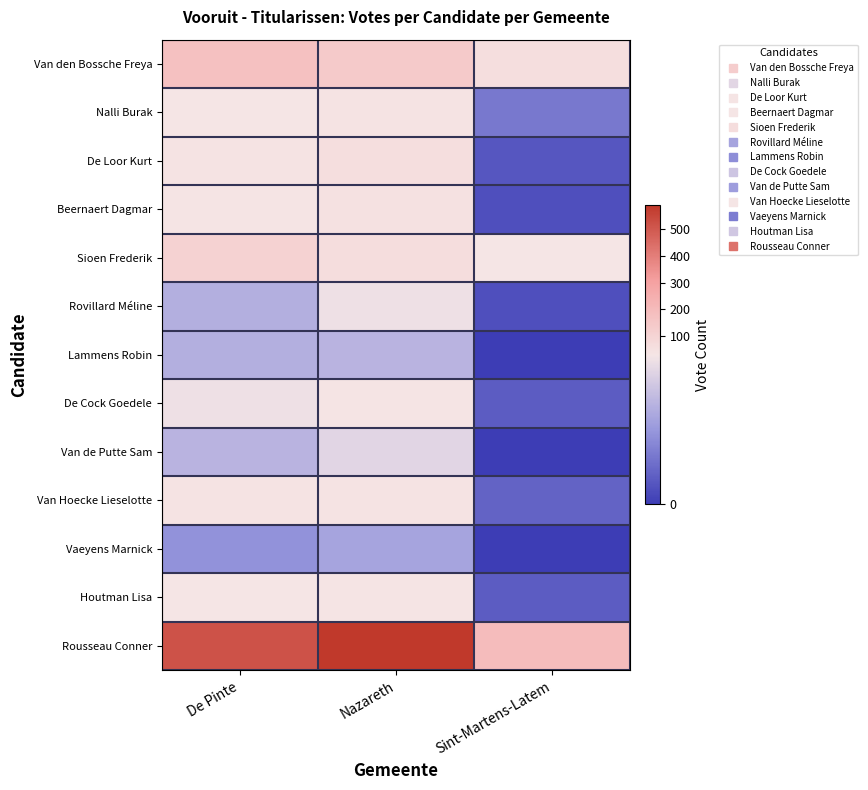

What is the difference between the highest and lowest values at De Pinte?

504